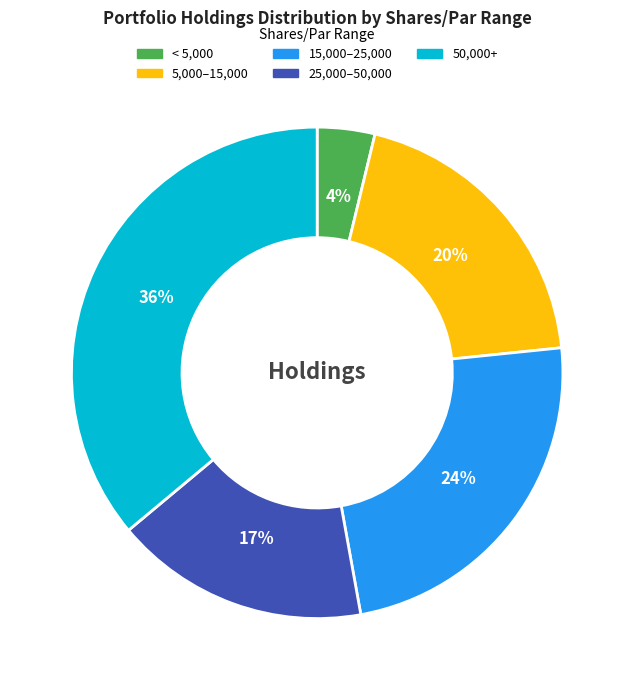

Is the sum of < 5,000 and 5,000–15,000 greater than half?

No